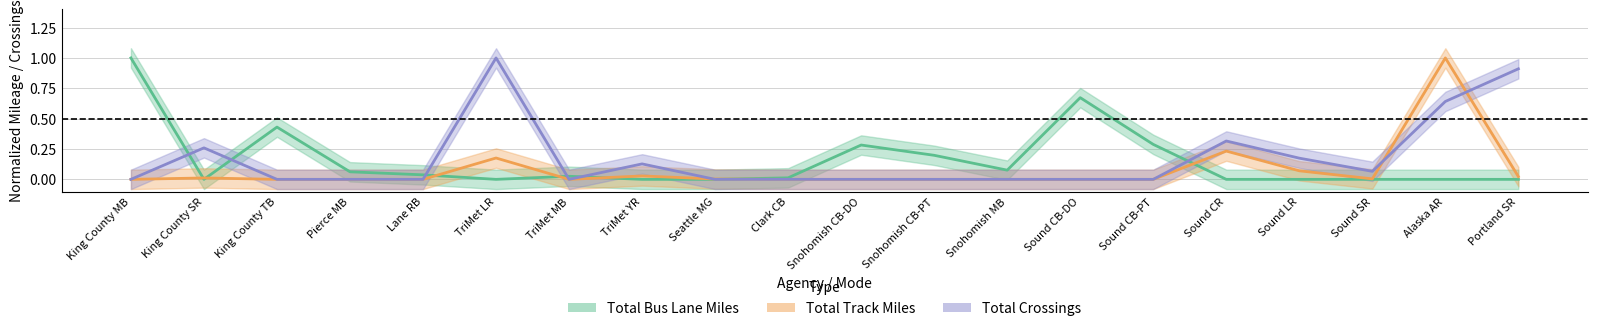

Between Sound CR and Sound SR, which series saw the biggest shift?

total_crossings